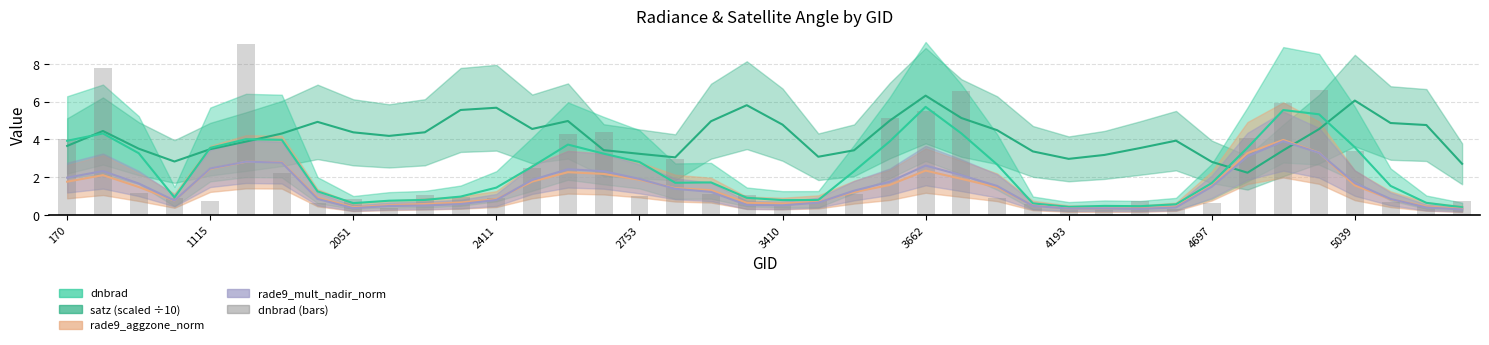

The value at 17 is 3.0. True or false?

True